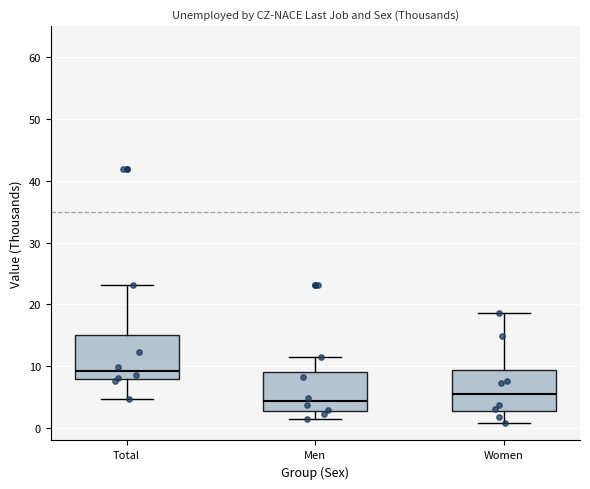

Where is the upper edge of the box for Total on the y-axis? The values are not printed on the chart, so give them approximately, as read against the axis.

15